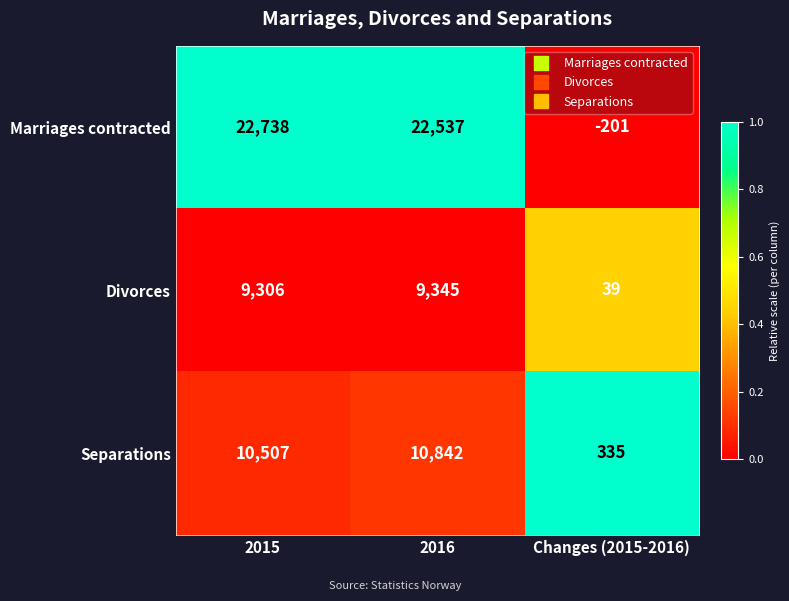

Count the number of categories in the chart.

3